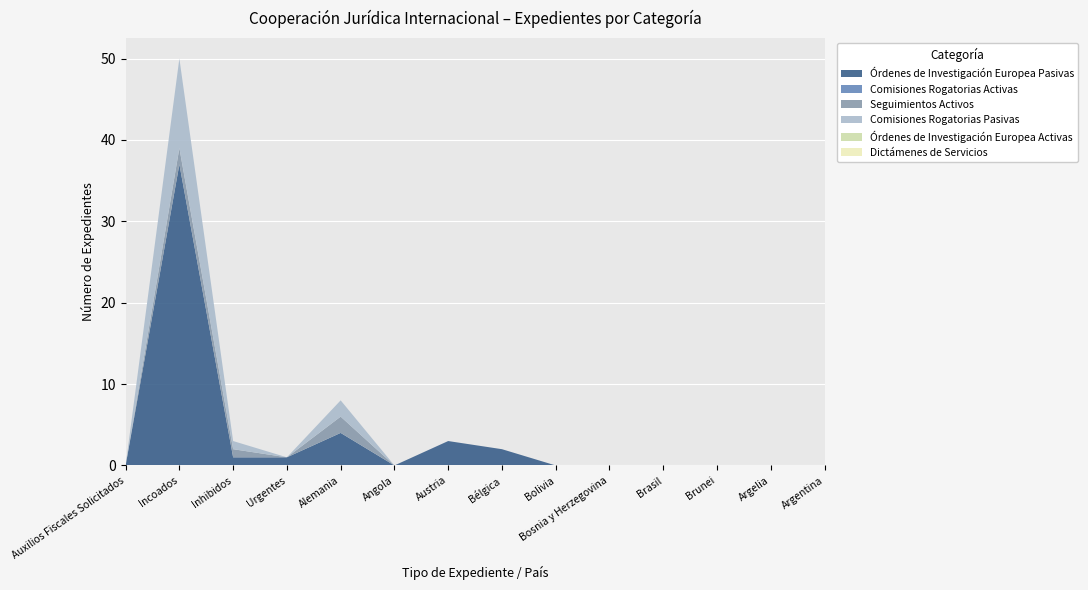

Reading left to right, list all the values displayed in this chart.

Órdenes de Investigación Europea Pasivas: Auxilios Fiscales Solicitados=0	Incoados=37	Inhibidos=1	Urgentes=1	Alemania=4	Angola=0	Austria=3	Bélgica=2	Bolivia=0	Bosnia y Herzegovina=0	Brasil=0	Brunei=0	Argelia=0	Argentina=0
Comisiones Rogatorias Activas: Auxilios Fiscales Solicitados=0	Incoados=0	Inhibidos=0	Urgentes=0	Alemania=0	Angola=0	Austria=0	Bélgica=0	Bolivia=0	Bosnia y Herzegovina=0	Brasil=0	Brunei=0	Argelia=0	Argentina=0
Seguimientos Activos: Auxilios Fiscales Solicitados=0	Incoados=2	Inhibidos=1	Urgentes=0	Alemania=2	Angola=0	Austria=0	Bélgica=0	Bolivia=0	Bosnia y Herzegovina=0	Brasil=0	Brunei=0	Argelia=0	Argentina=0
Comisiones Rogatorias Pasivas: Auxilios Fiscales Solicitados=0	Incoados=11	Inhibidos=1	Urgentes=0	Alemania=2	Angola=0	Austria=0	Bélgica=0	Bolivia=0	Bosnia y Herzegovina=0	Brasil=0	Brunei=0	Argelia=0	Argentina=0
Órdenes de Investigación Europea Activas: Auxilios Fiscales Solicitados=0	Incoados=0	Inhibidos=0	Urgentes=0	Alemania=0	Angola=0	Austria=0	Bélgica=0	Bolivia=0	Bosnia y Herzegovina=0	Brasil=0	Brunei=0	Argelia=0	Argentina=0
Dictámenes de Servicios: Auxilios Fiscales Solicitados=0	Incoados=0	Inhibidos=0	Urgentes=0	Alemania=0	Angola=0	Austria=0	Bélgica=0	Bolivia=0	Bosnia y Herzegovina=0	Brasil=0	Brunei=0	Argelia=0	Argentina=0